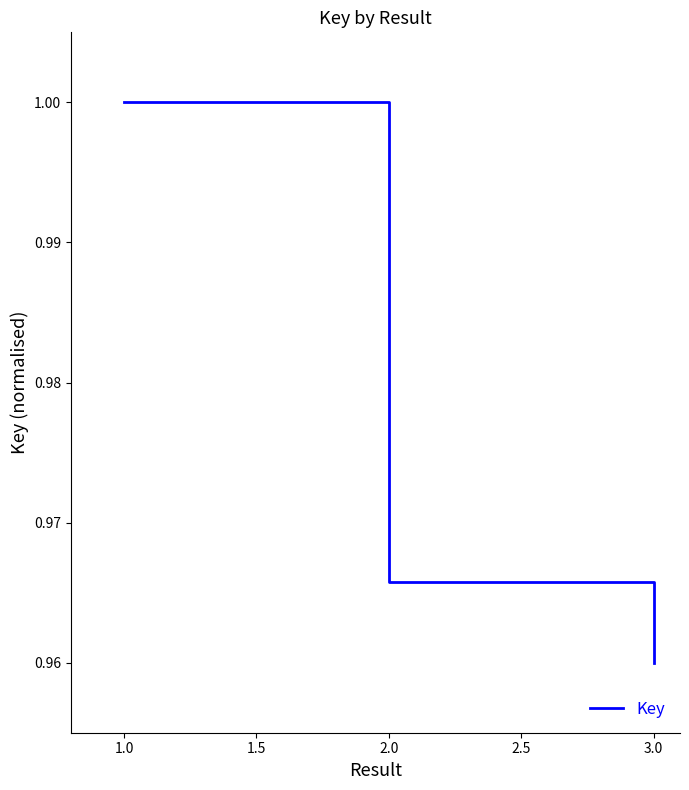

Is this an area chart (filled region under the line)?

No